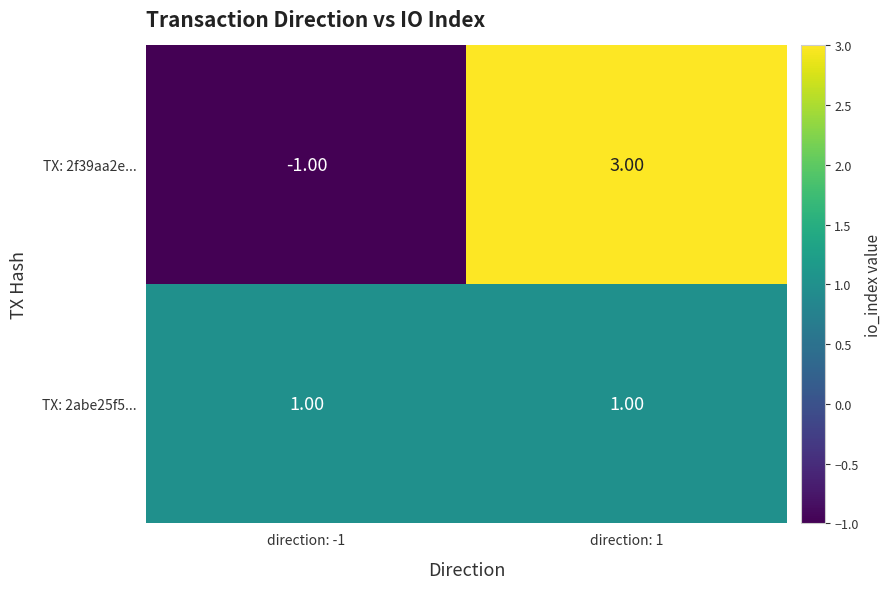

What is the difference between the maximum and minimum values in the TX: 2f39aa2e... series?

4